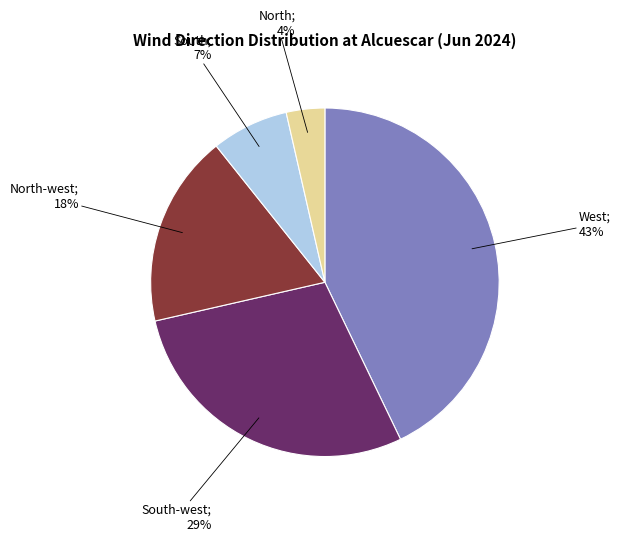

To the nearest percent, what is the difference between the largest and smallest slice percentages?

39%